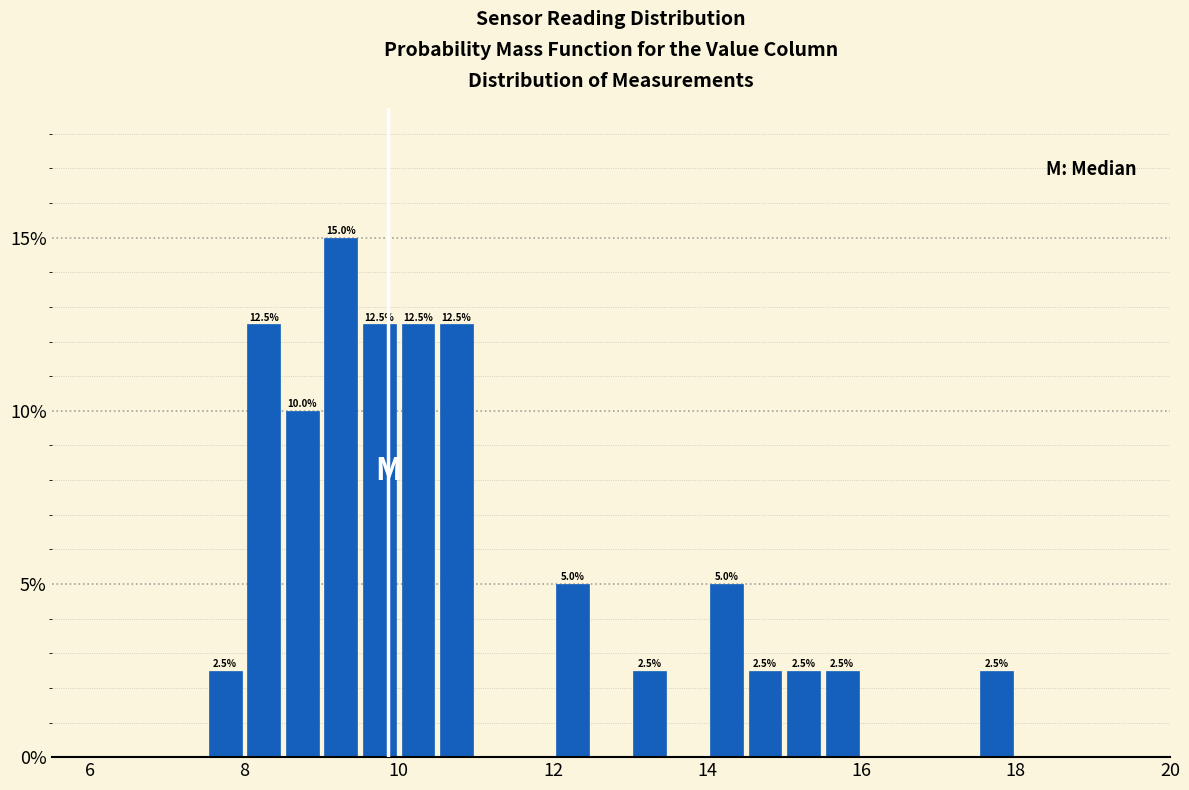

Read against the x-axis, roughly where is the centre of the tallest bar?

9.2